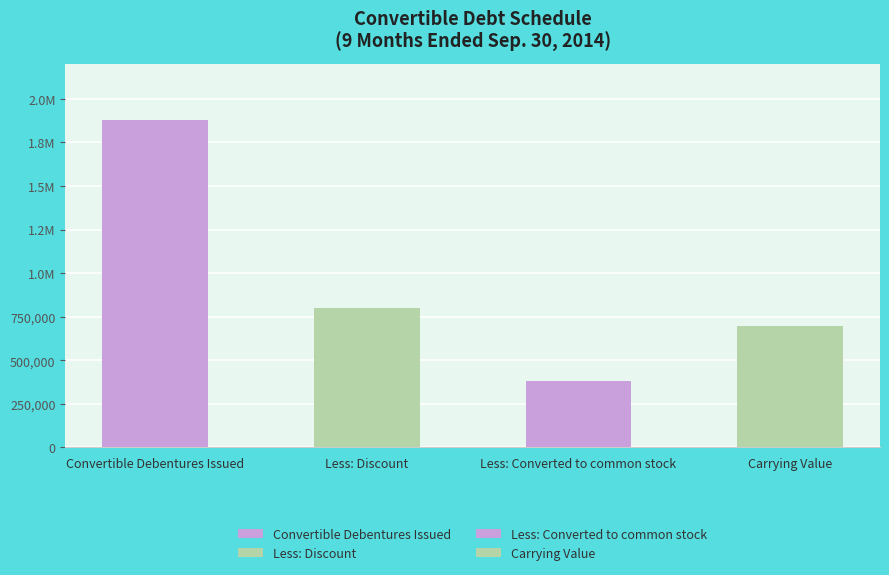

List the labels in order of value, smallest first.

Less: Converted to common stock, Carrying Value, Less: Discount, Convertible Debentures Issued